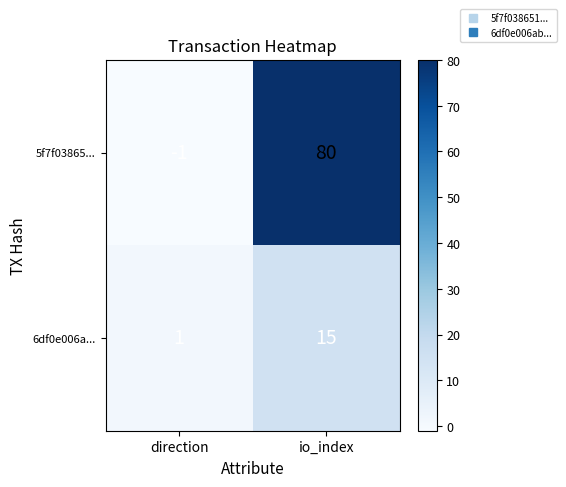

Reading left to right, list all the values displayed in this chart.

5f7f03865...: direction=-1	io_index=80
6df0e006a...: direction=1	io_index=15